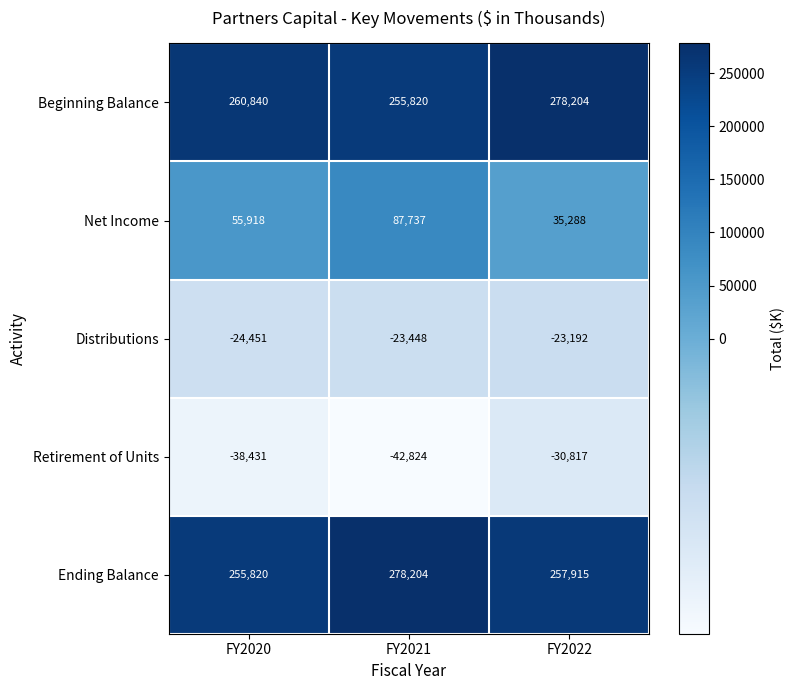

At which category is the sum across all series the highest?

FY2021